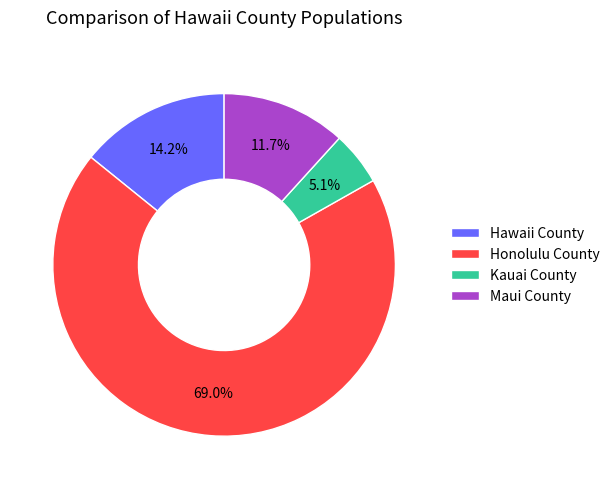

How many slices are in this pie chart?

4